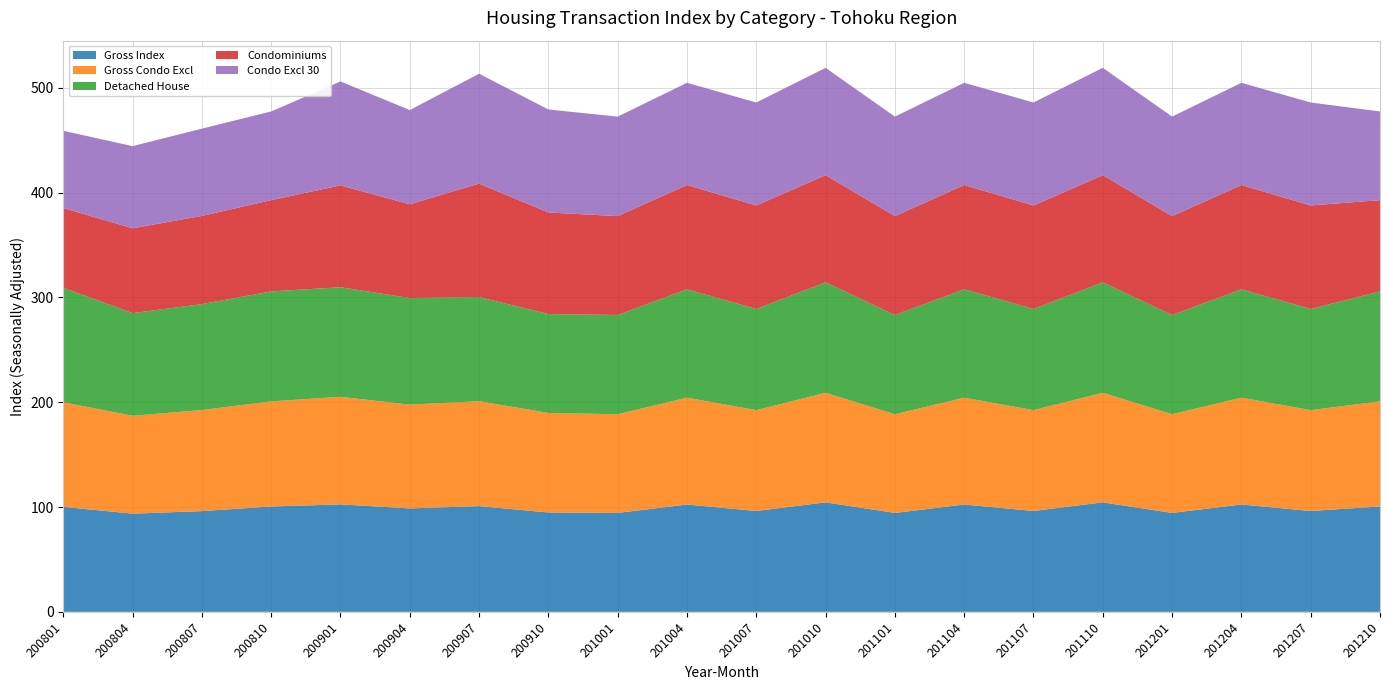

Reading right to left, transcribe all the data shown in this chart.

Gross Index: 100.5	96.3	102.4	94.4	104.5	96.3	102.4	94.4	104.5	96.3	102.4	94.4	94.8	100.9	98.7	102.6	100.5	96.1	93.7	100.2
Gross Condo Excl: 100.3	96.2	102.0	94.2	104.6	96.2	102.0	94.2	104.6	96.2	102.0	94.2	95.0	100.1	99.1	102.7	100.3	96.5	93.4	99.8
Detached House: 105.0	96.5	103.4	94.7	105.4	96.5	103.4	94.7	105.4	96.5	103.4	94.7	94.4	99.4	101.7	104.6	105.0	101.1	98.0	109.4
Condominiums: 87.1	98.8	99.5	94.4	102.3	98.8	99.5	94.4	102.3	98.8	99.5	94.4	97.0	108.3	89.5	97.2	87.1	84.2	81.0	76.1
Condo Excl 30: 84.6	98.3	97.5	95.0	102.4	98.3	97.5	95.0	102.4	98.3	97.5	95.0	98.3	104.8	89.9	99.2	84.6	83.3	78.4	73.7